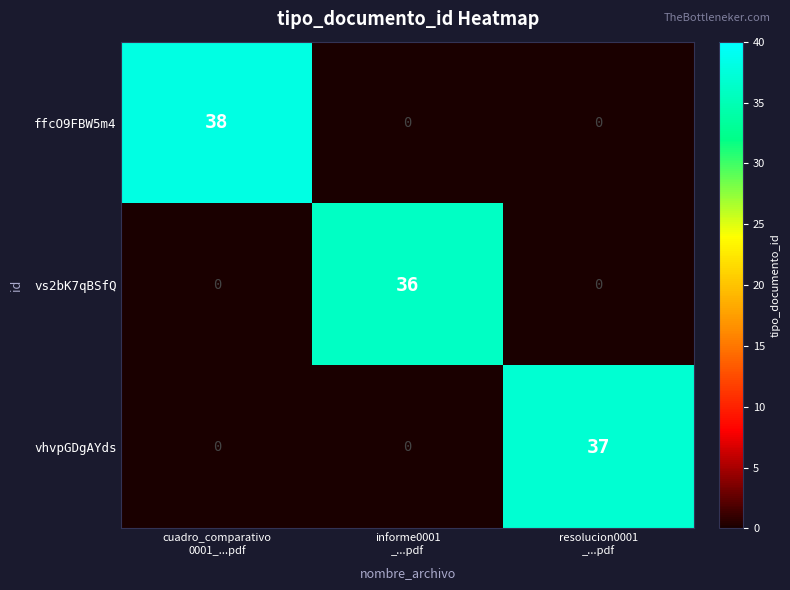

Count the vs2bK7qBSfQ values in the range 0 to 36.

3